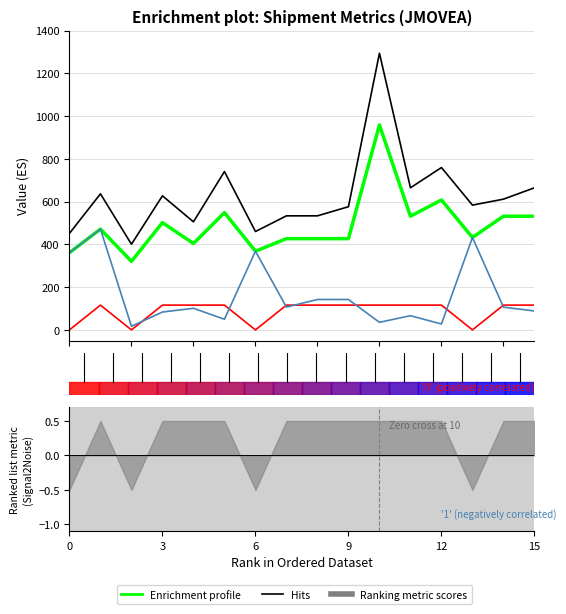

Reading right to left, what are all the values shown in this chart?

Sub-Total: 532.0	532.0	432.5	607.8	532.0	959.0	427.0	427.0	427.0	368.3	548.8	404.5	501.9	320.7	471.6	361.3
MA ex Vat: 665.0	611.8	583.9	759.7	665.0	1294.6	576.5	533.8	533.8	460.3	740.9	505.7	627.4	400.9	636.7	451.6
Fuel Levy: 116.0	116.0	0.0	116.0	116.0	116.0	116.0	116.0	116.0	0.0	116.0	116.0	116.0	0.0	116.0	0.0
R/Kg: 88.7	106.4	432.5	27.6	66.5	35.5	142.3	142.3	106.8	368.3	49.9	101.1	83.7	16.9	471.6	361.3